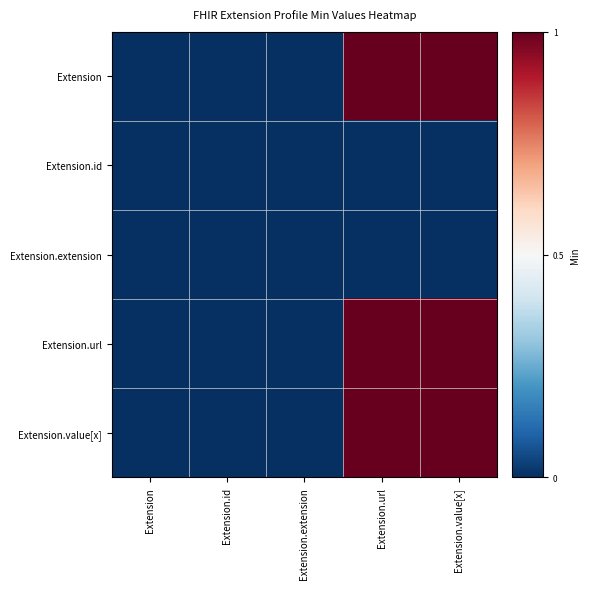

Which category has the lowest value across all series?

Extension